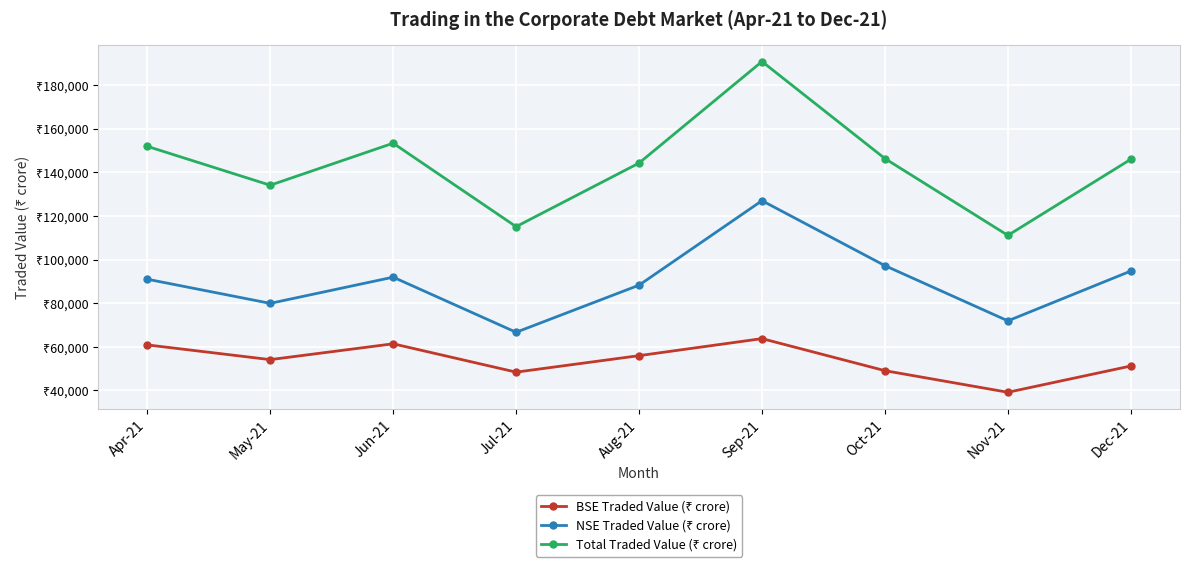

What is the average value of the BSE Traded Value (₹ crore) series?

53778.8